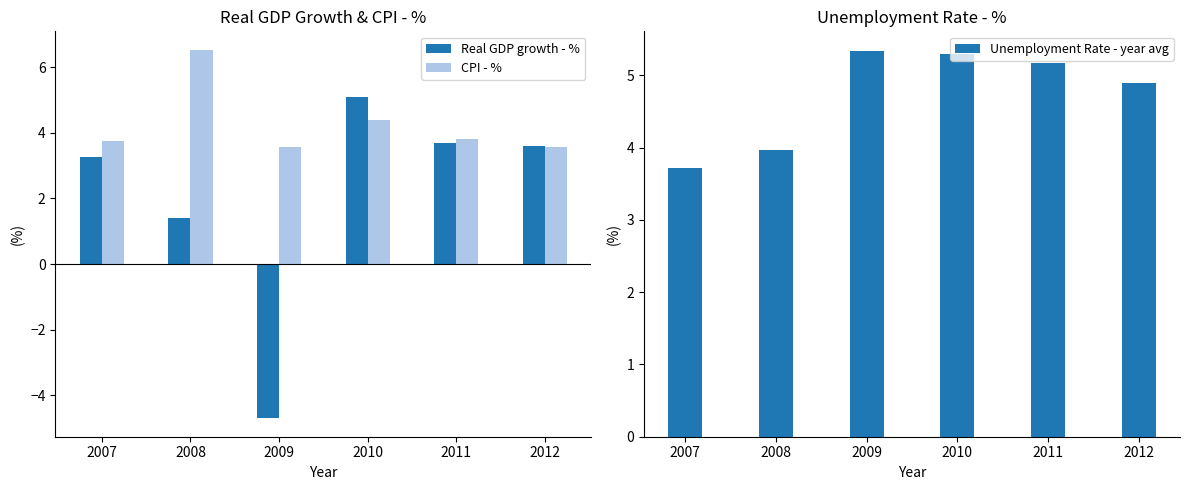

List the labels in order of Unemployment Rate - year avg value, smallest first.

2007, 2008, 2012, 2011, 2010, 2009